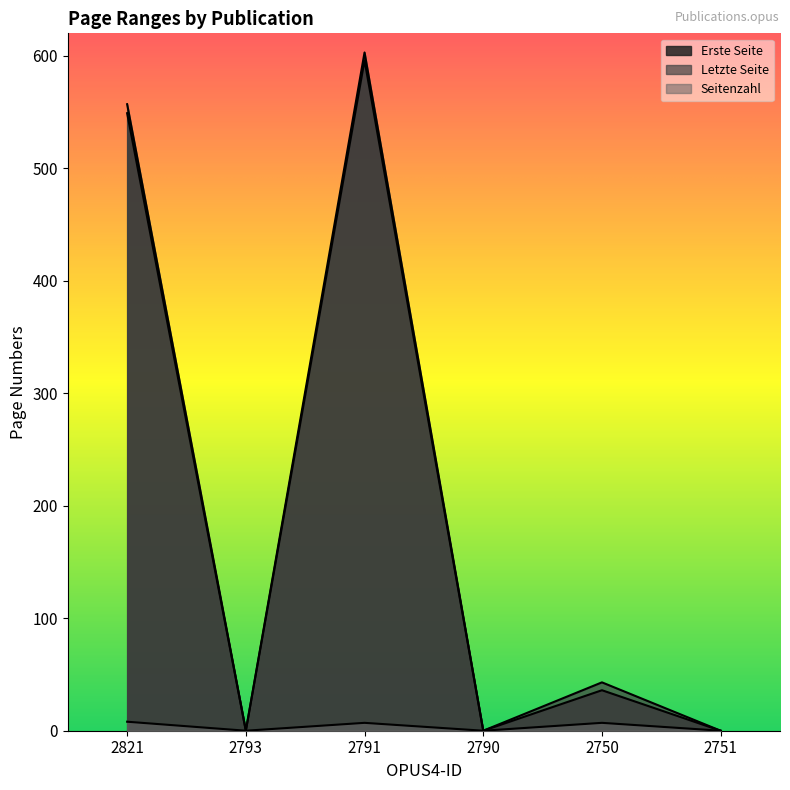

What are all the series names shown in the legend?

Erste Seite, Letzte Seite, Seitenzahl